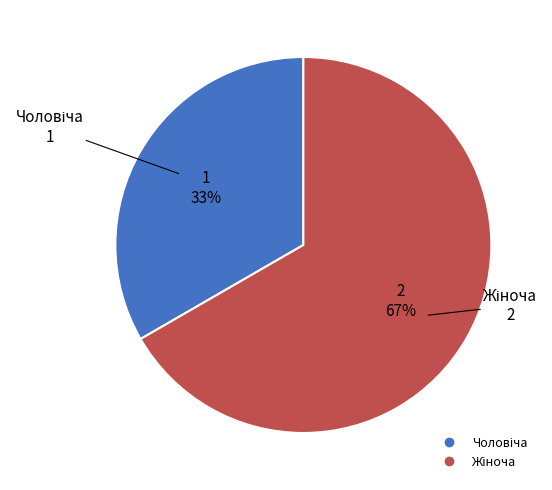

Is there a majority slice in this chart?

Yes